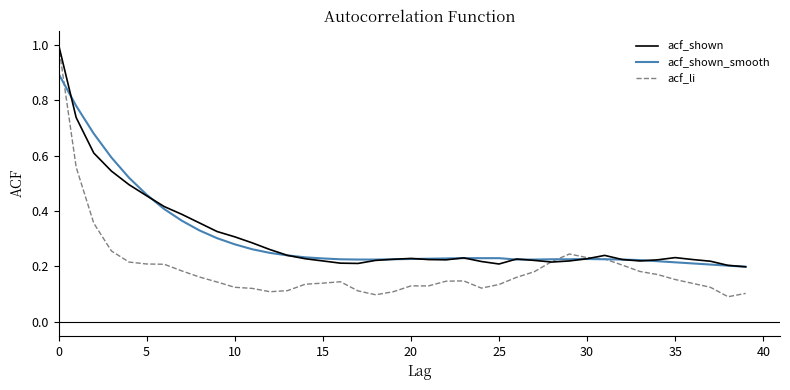

How many acf_shown_smooth values are between 0 and 1?

40